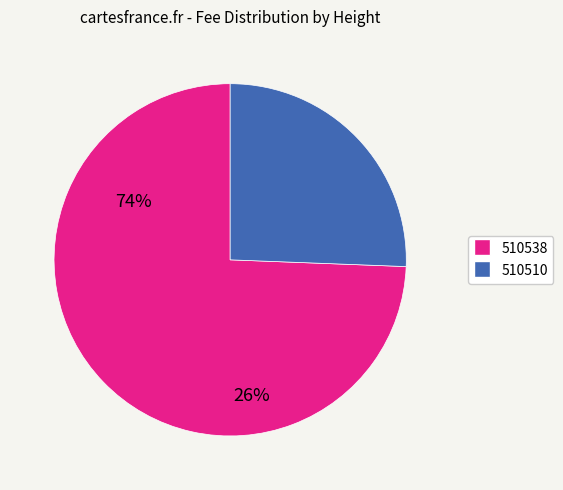

Rank the categories by value from lowest to highest.

510510, 510538